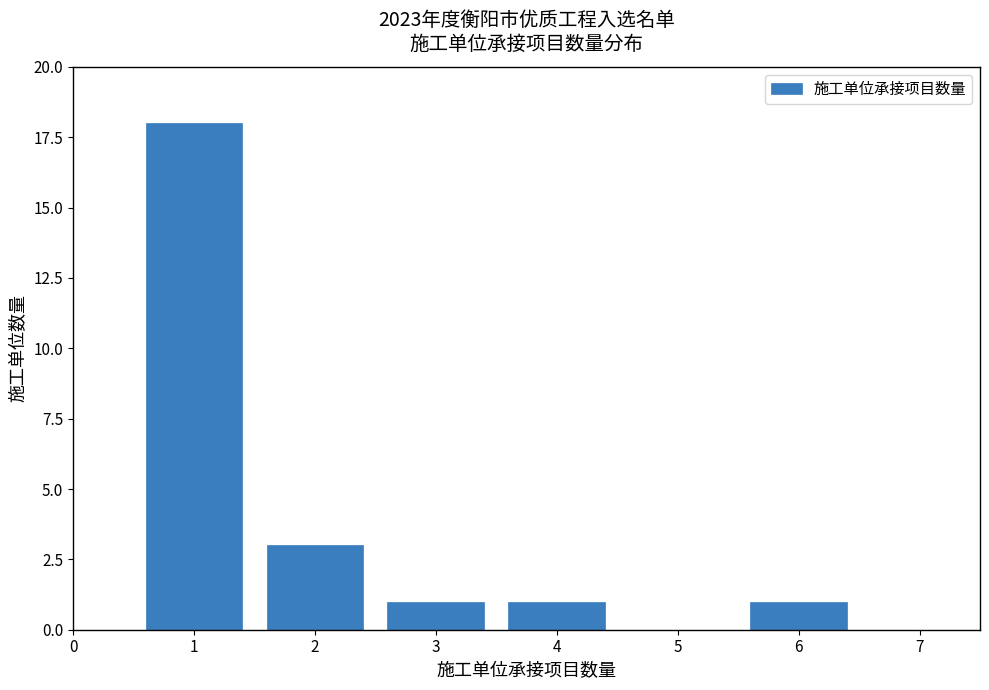

Reading right to left, transcribe all the data shown in this chart.

6=1	4=1	3=1	2=3	1=18